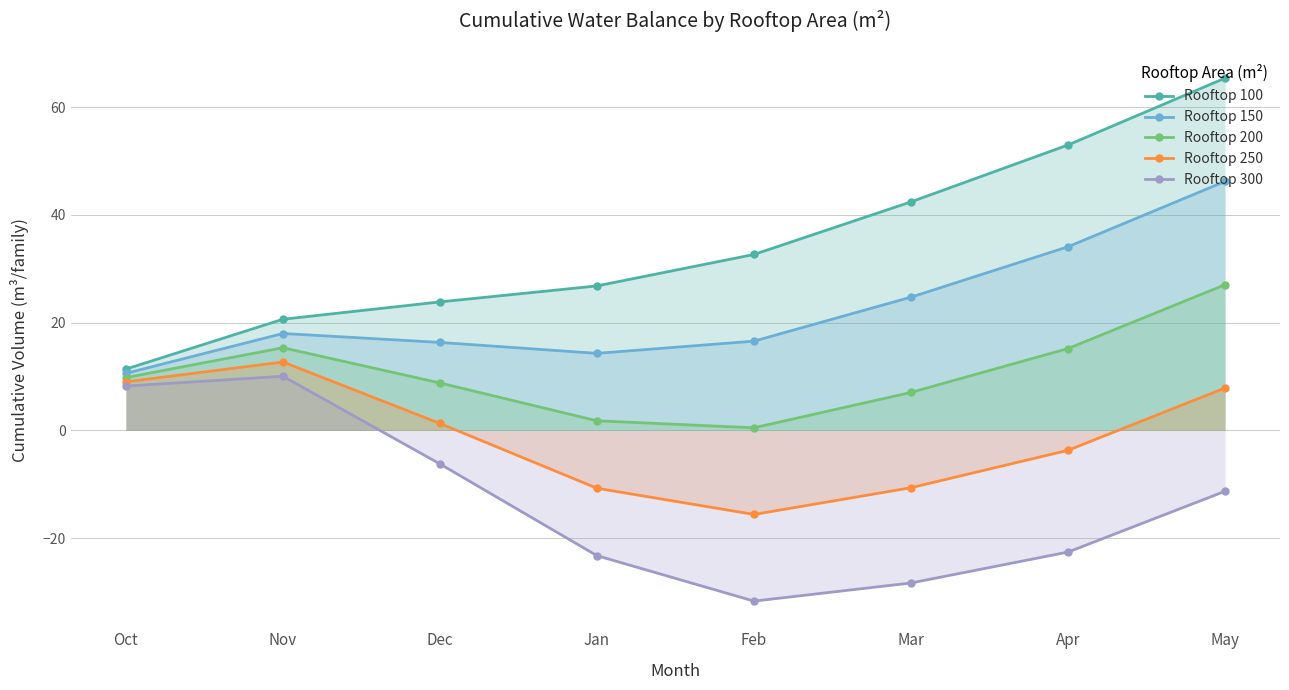

Is it true that Rooftop 250 equals 9.0 at Oct?

True